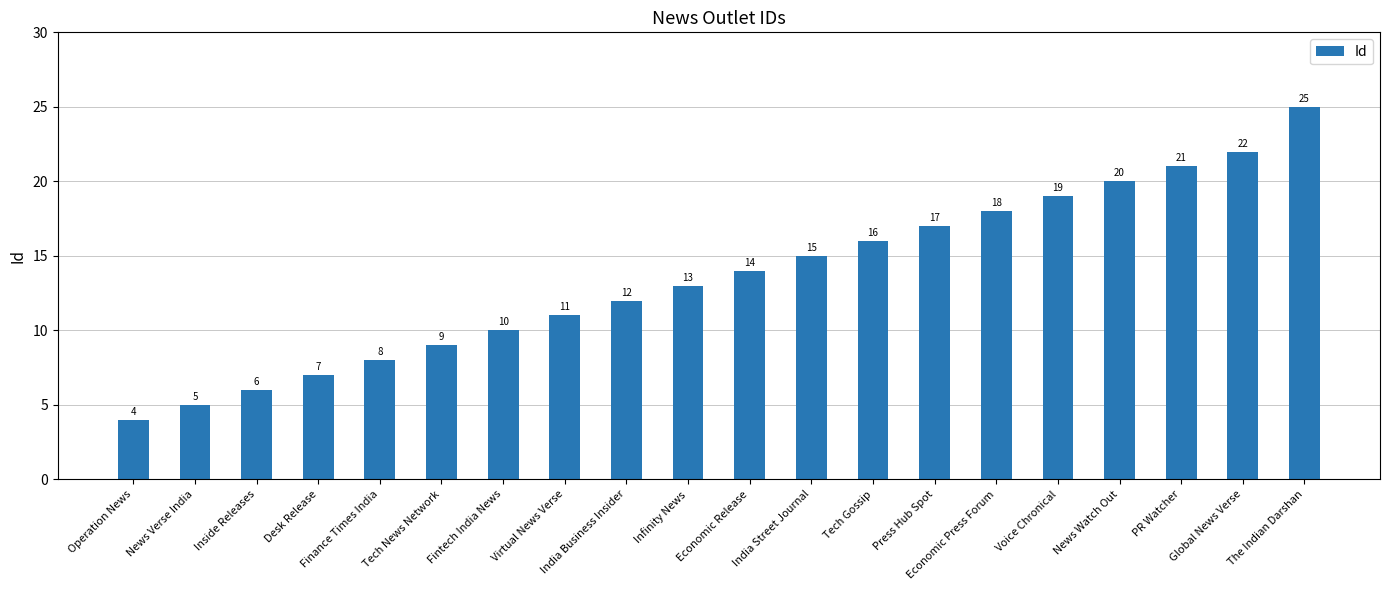

Is it true that the value at Tech Gossip is 3?

False